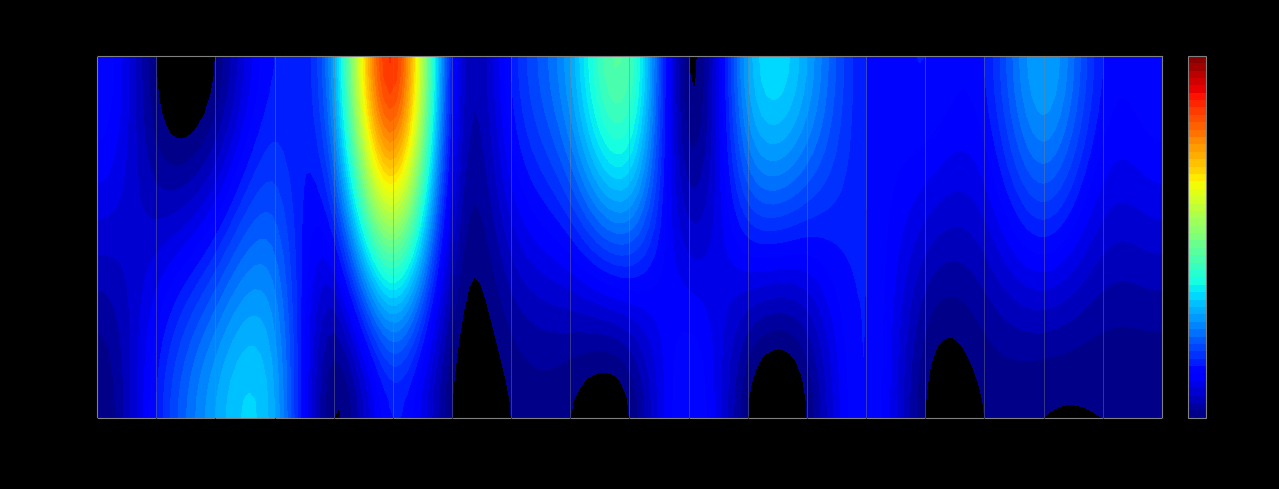

Is the value of Journal at 1899 greater than the value of Book at 1916?

No